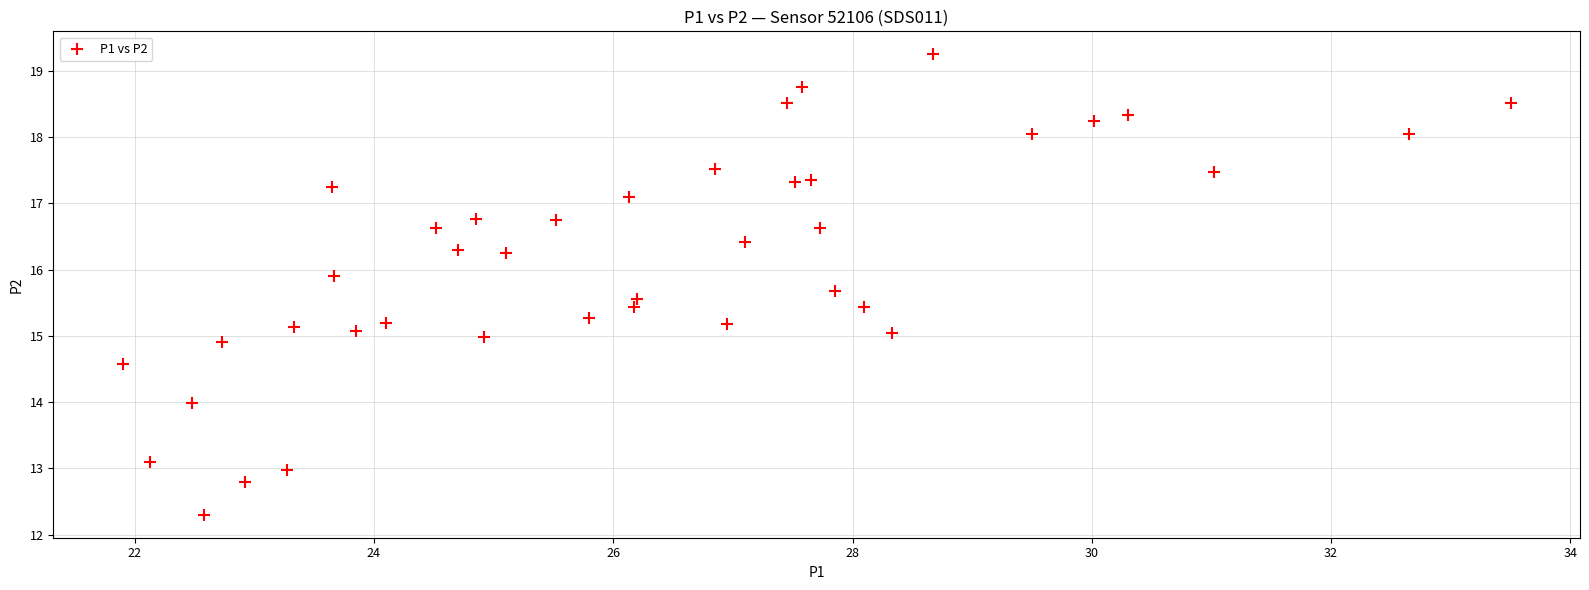

What is the range of X values (max minus min)?

11.6